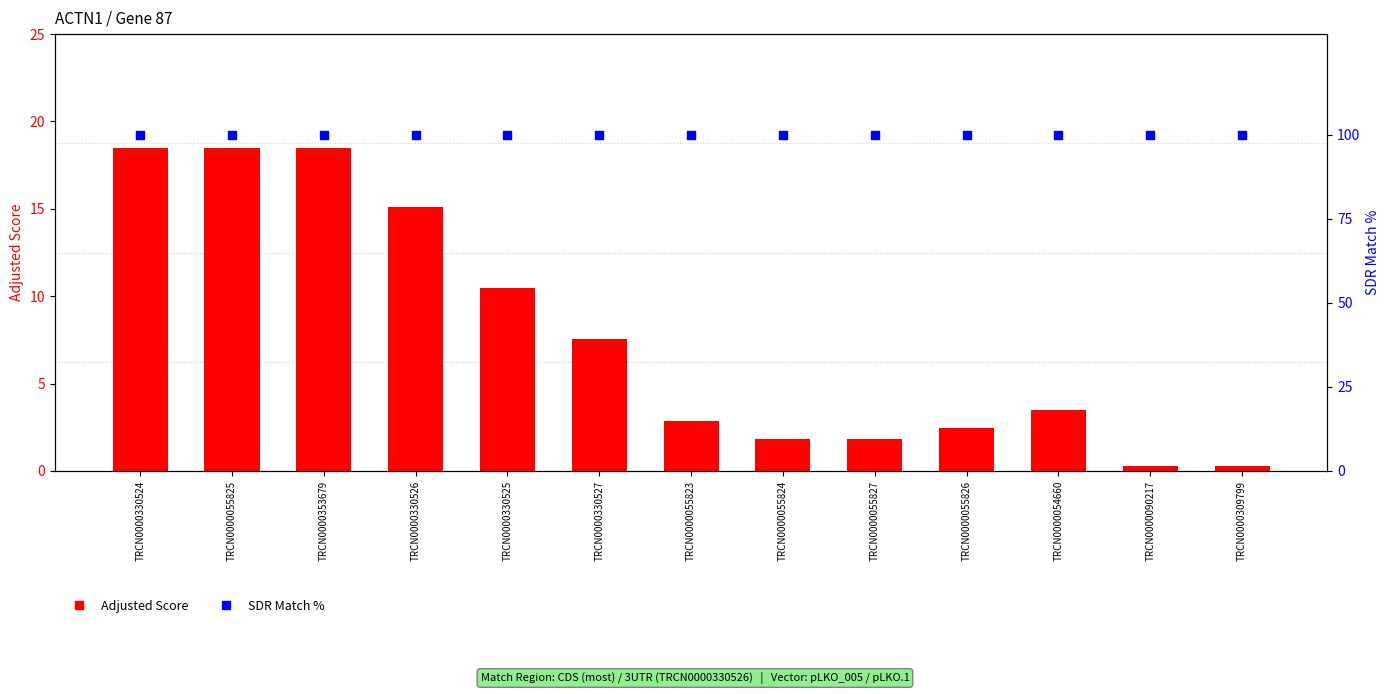

Which series has the largest total across all categories?

SDR Match %